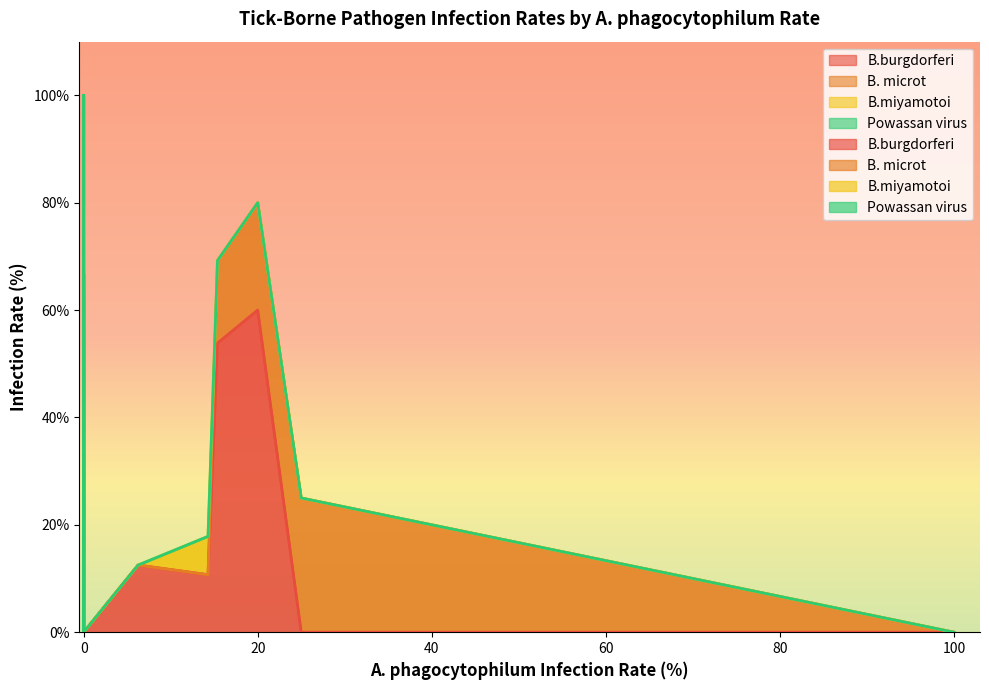

The value of B.miyamotoi at 7 is 0.0. True or false?

True